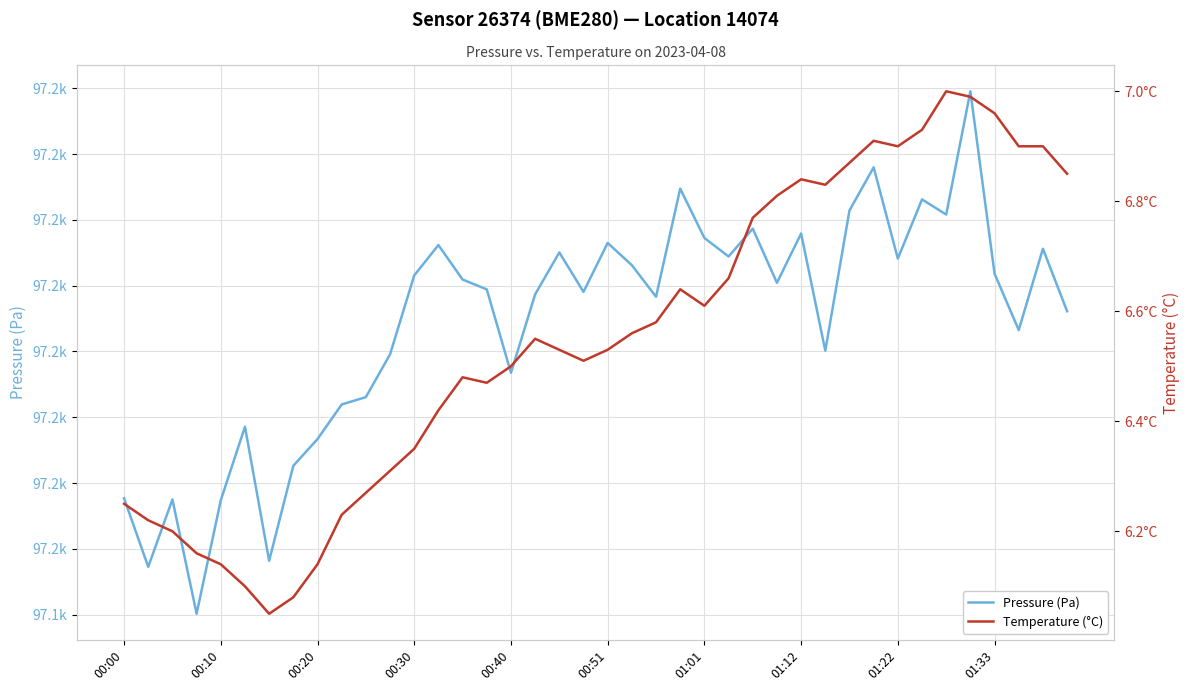

Is the value of Pressure (Pa) at 32 greater than the value of Temperature (°C) at 29?

Yes